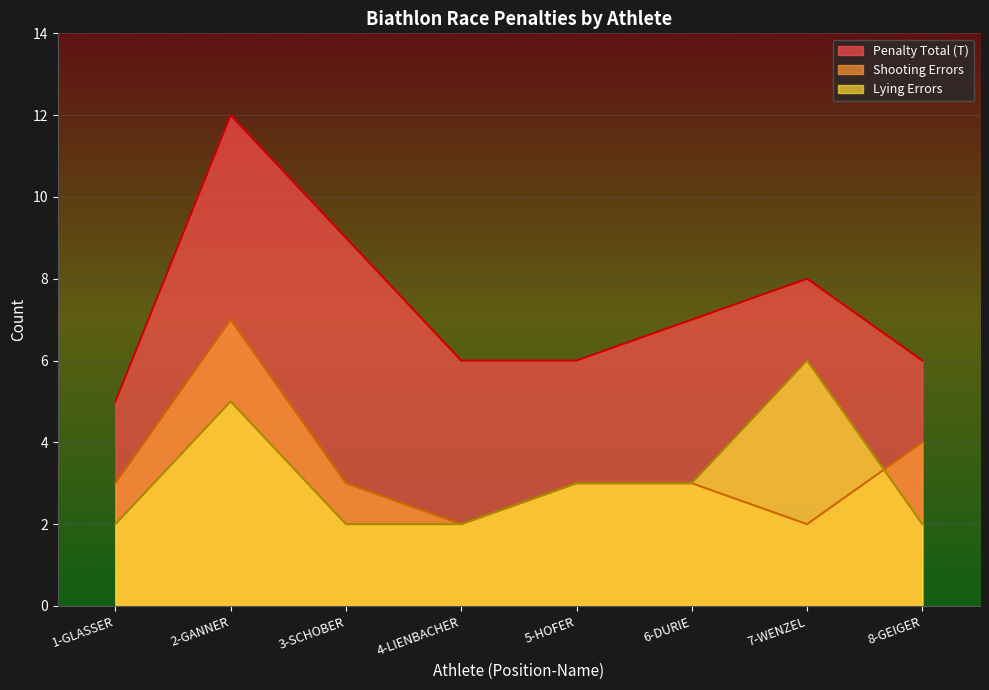

What is the spread (max minus min) of values at 7-WENZEL?

6